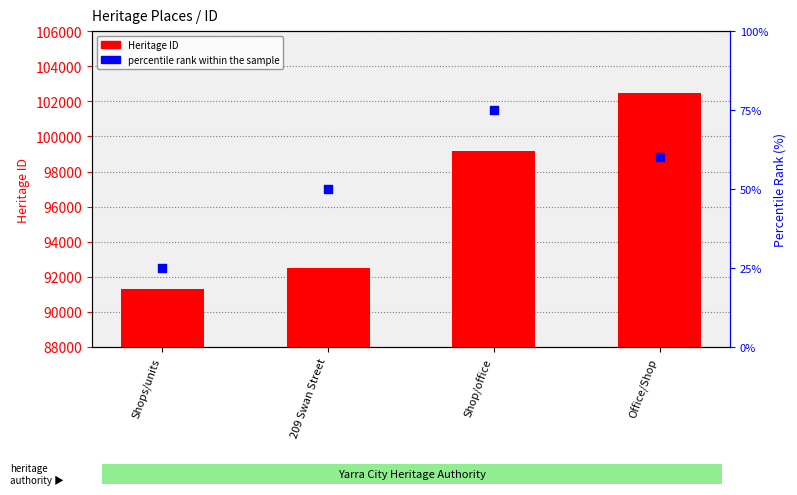

At which category is the sum across all series the highest?

Office/Shop